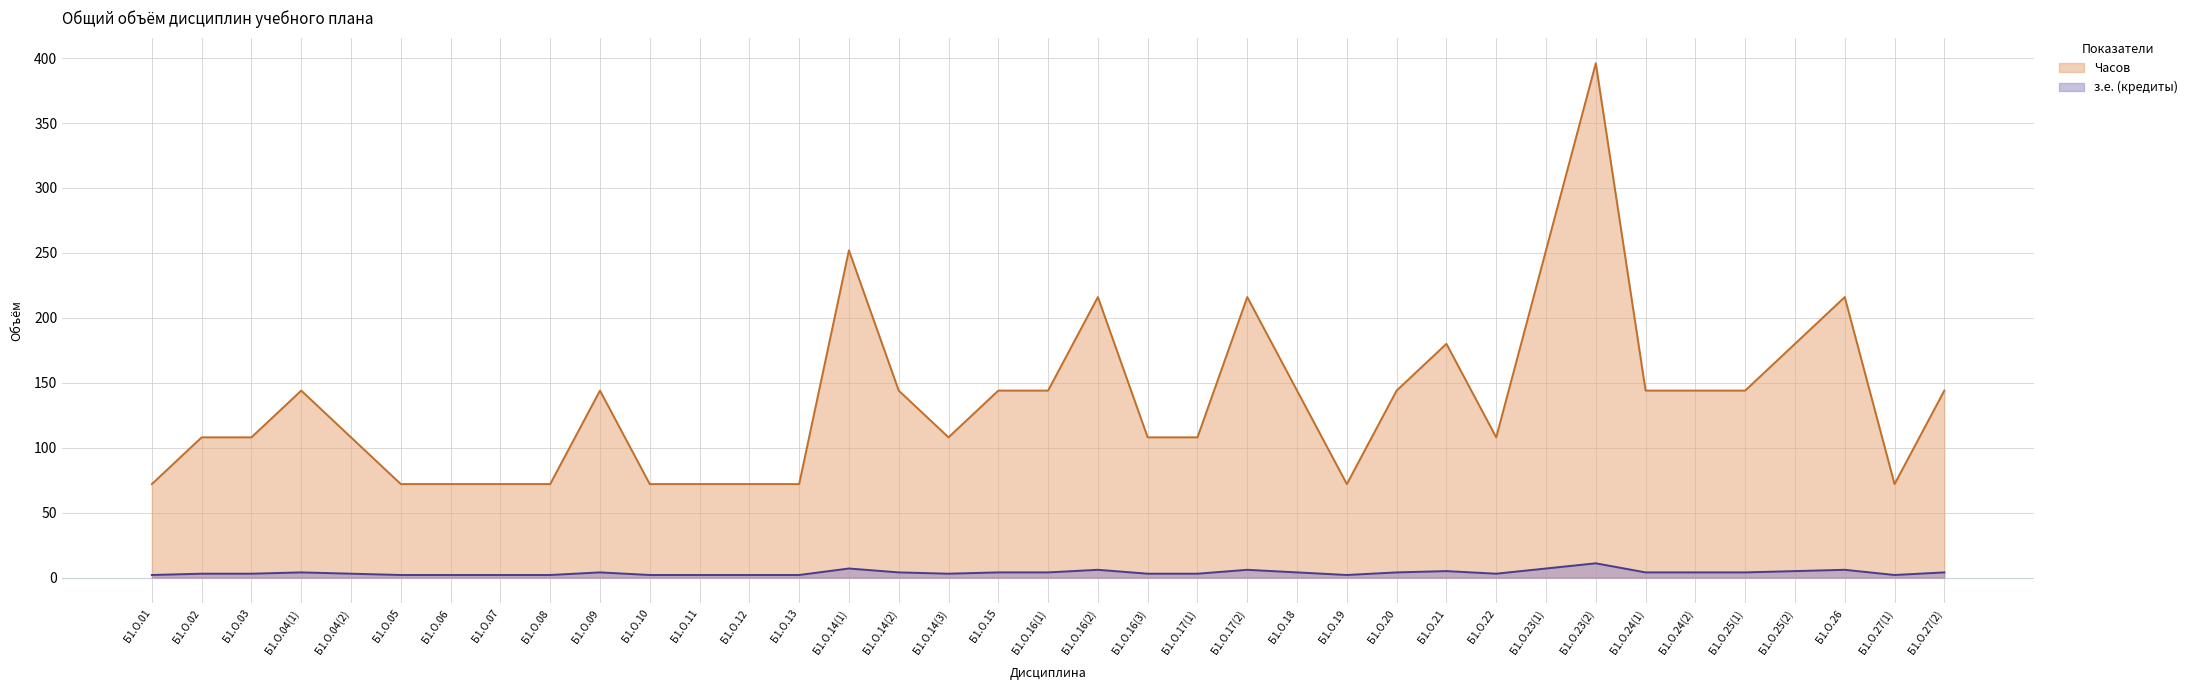

What is the difference between the Часов values at Б1.О.14(1) and Б1.О.16(2)?

36